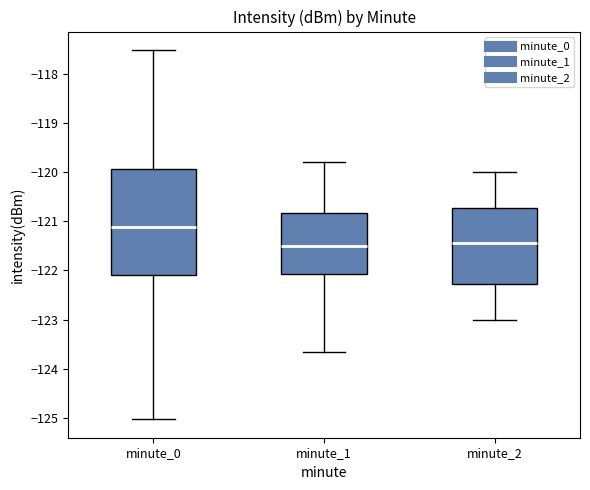

Reading left to right, read every box against the y-axis: the position of its median line, the range the box covers, and the ends of its whiskers. The values are not printed on the chart, so give them approximately, as read against the axis.

minute_0: median -121.1, box -122.1 to -119.9, whiskers -125.0 to -117.5
minute_1: median -121.5, box -122.1 to -120.8, whiskers -123.7 to -119.8
minute_2: median -121.4, box -122.3 to -120.7, whiskers -123.0 to -120.0